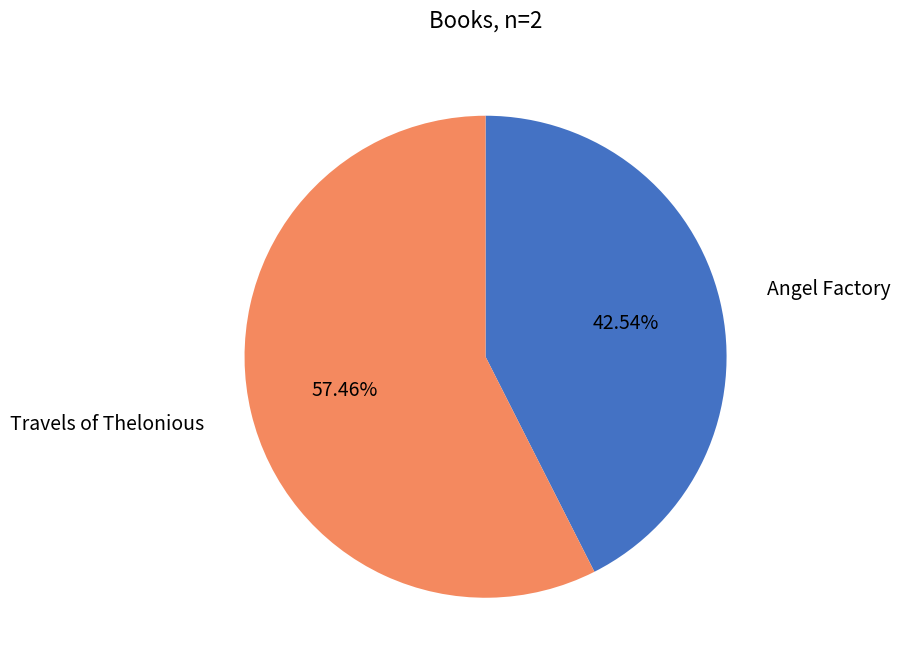

To the nearest percent, what portion does Angel Factory represent?

43%